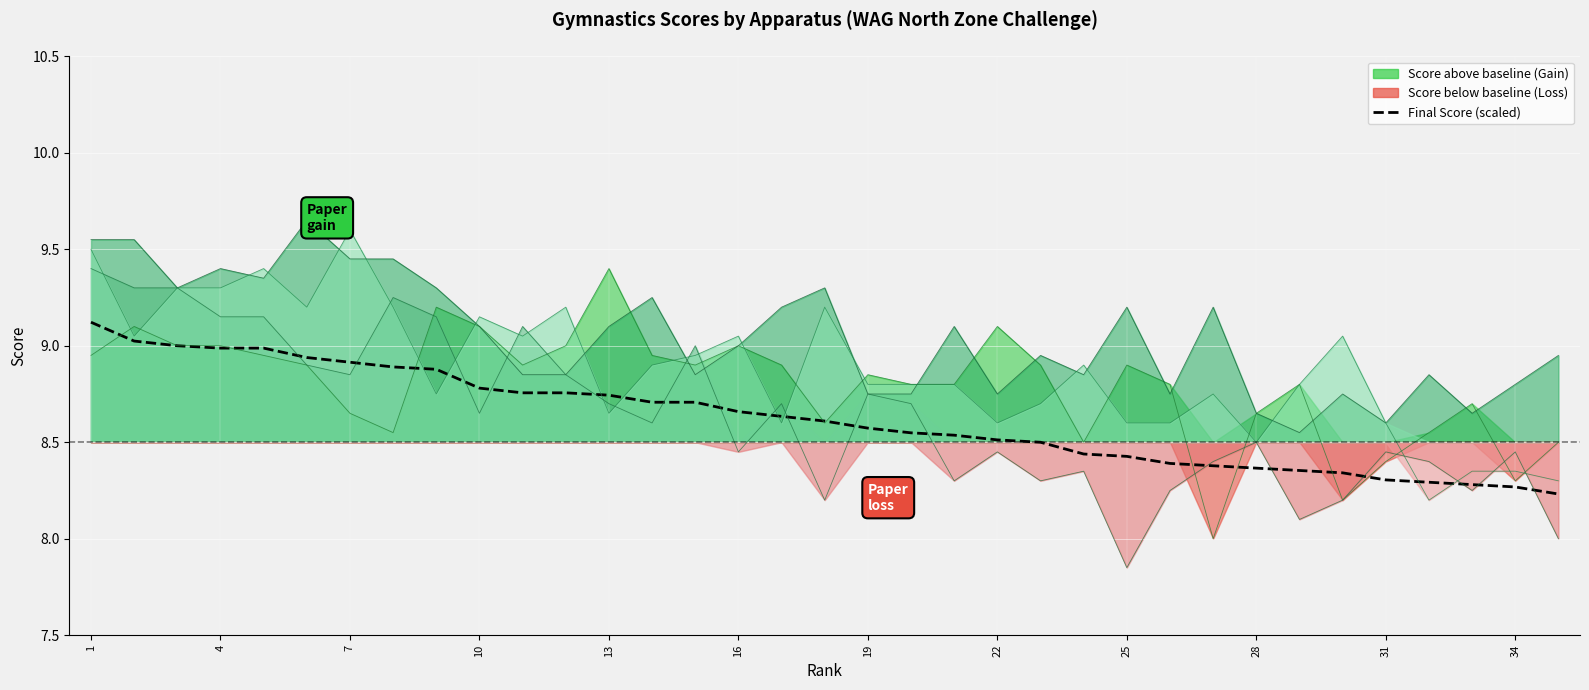

What value does the data have at 34?

8.3